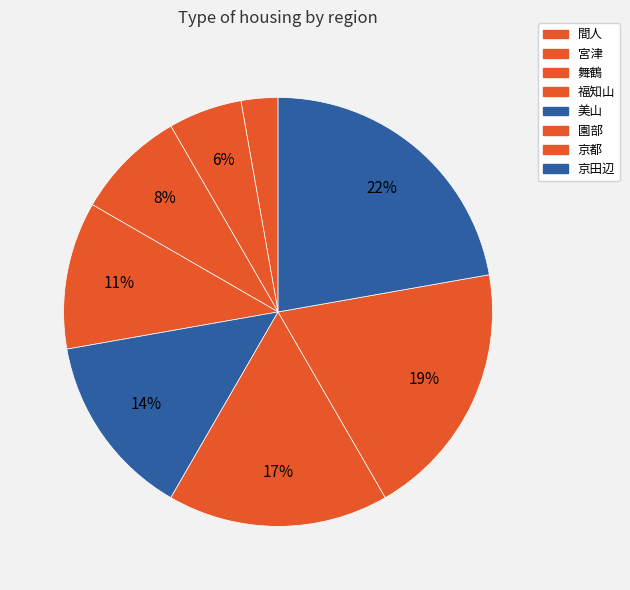

To the nearest percent, what portion does 間人 represent?

3%